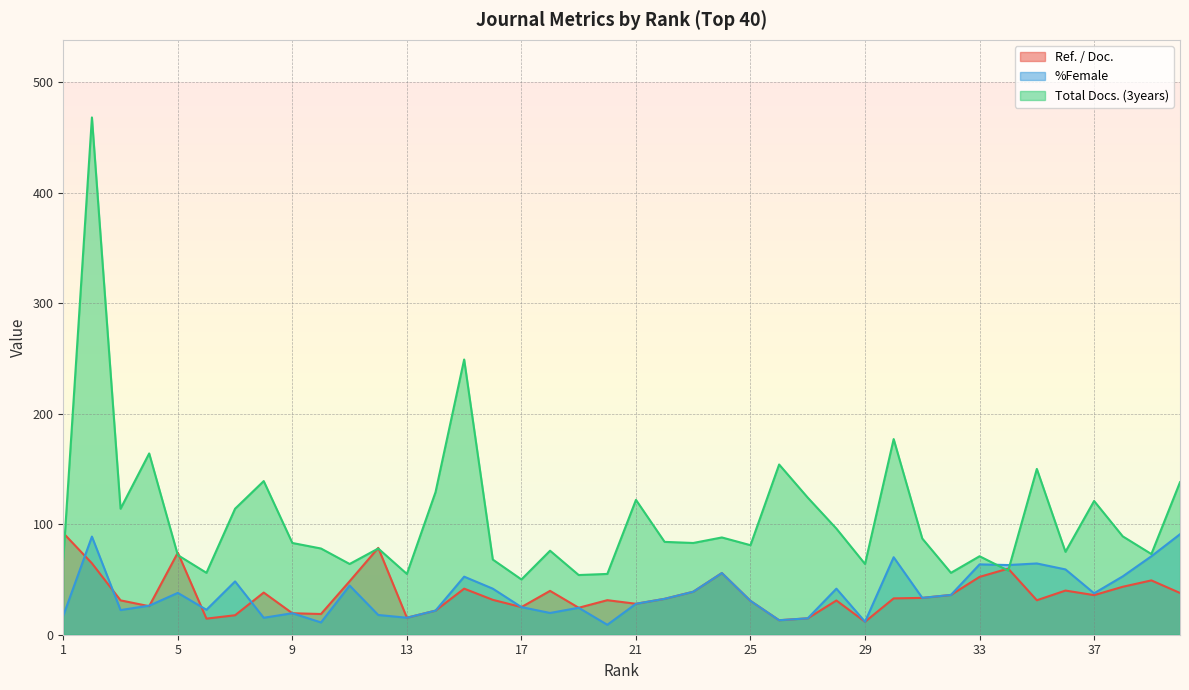

Which series has the largest total across all categories?

Total Docs. (3years)